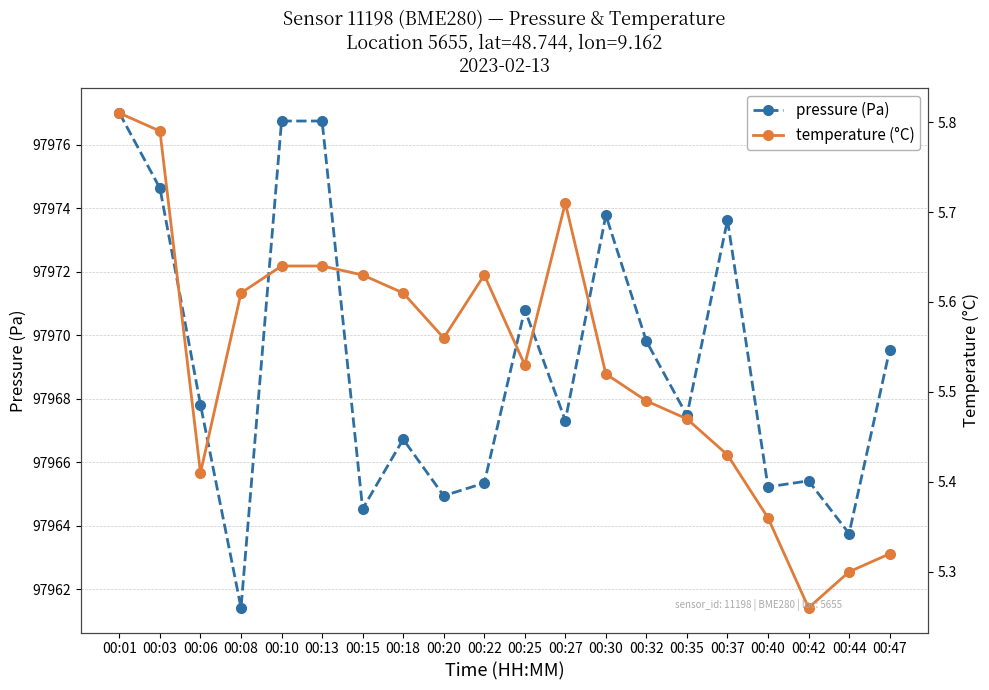

Rank the series at 00:27 from highest to lowest value.

pressure (Pa), temperature (°C)